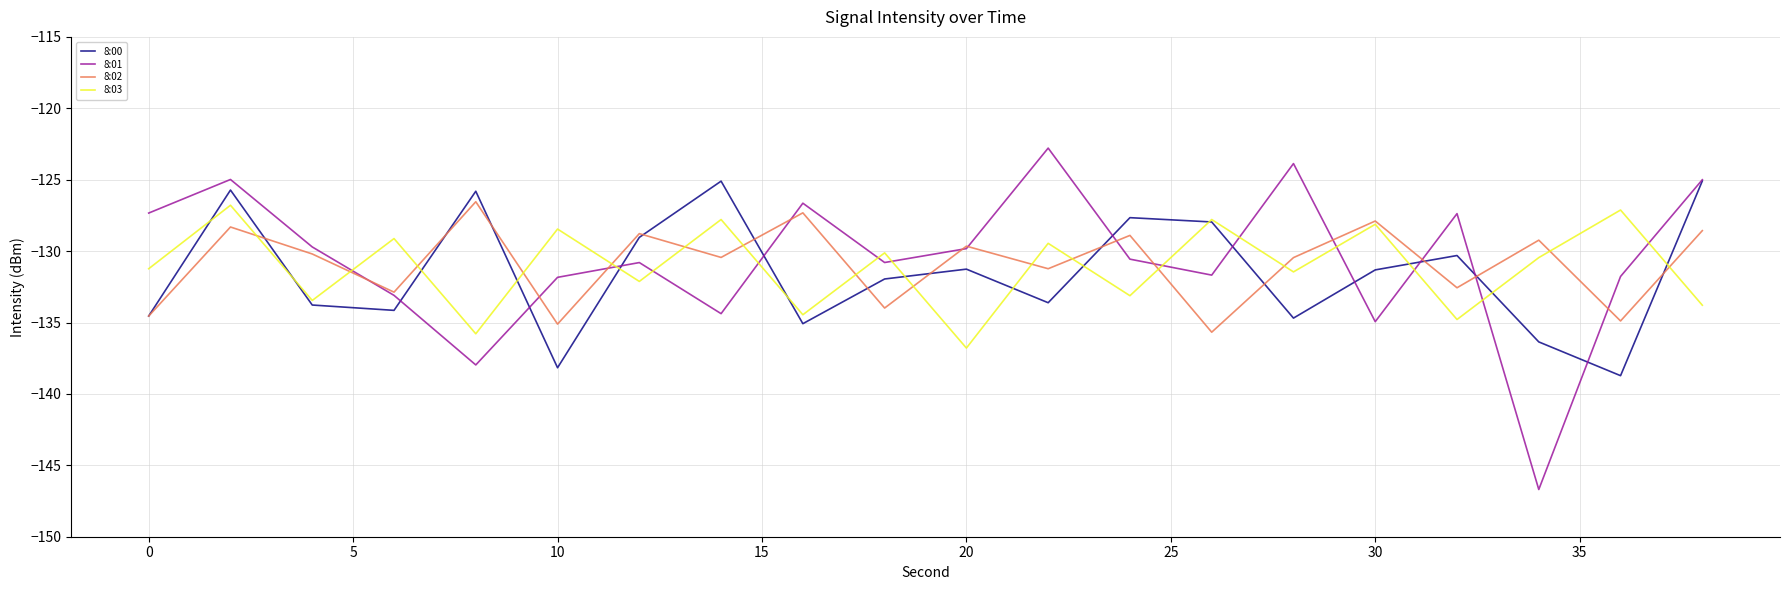

Which series has the largest range (max minus min)?

8:01